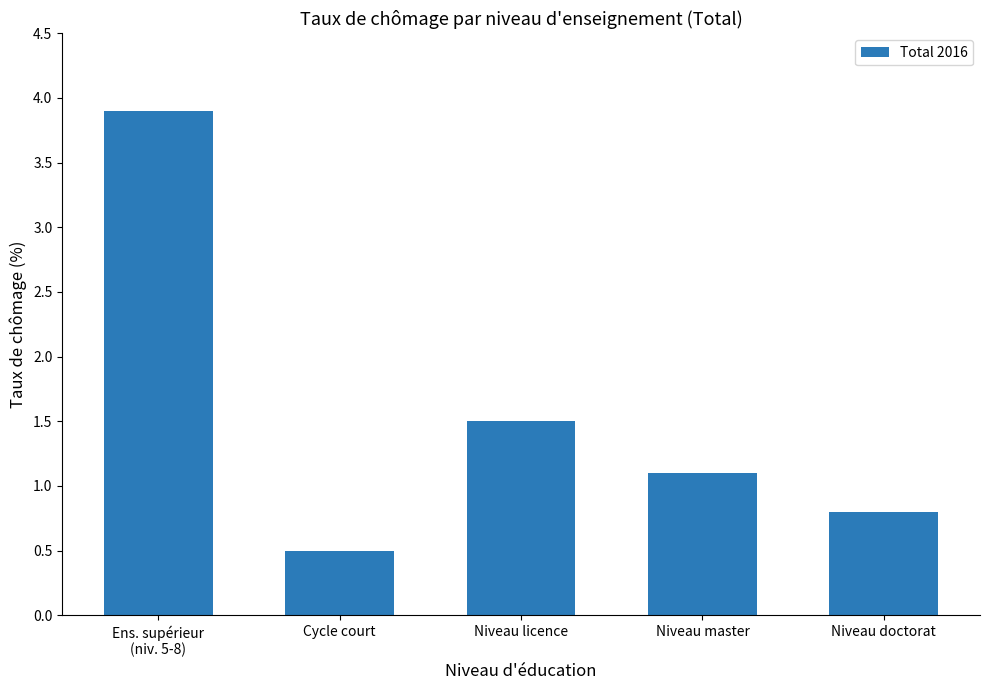

Reading left to right, what are all the values shown in this chart?

3.9	0.5	1.5	1.1	0.8